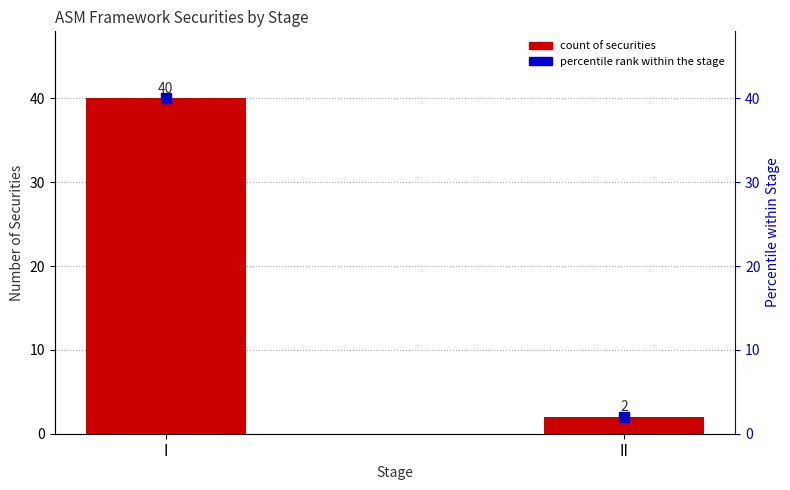

What is the total value across all series at II?

4